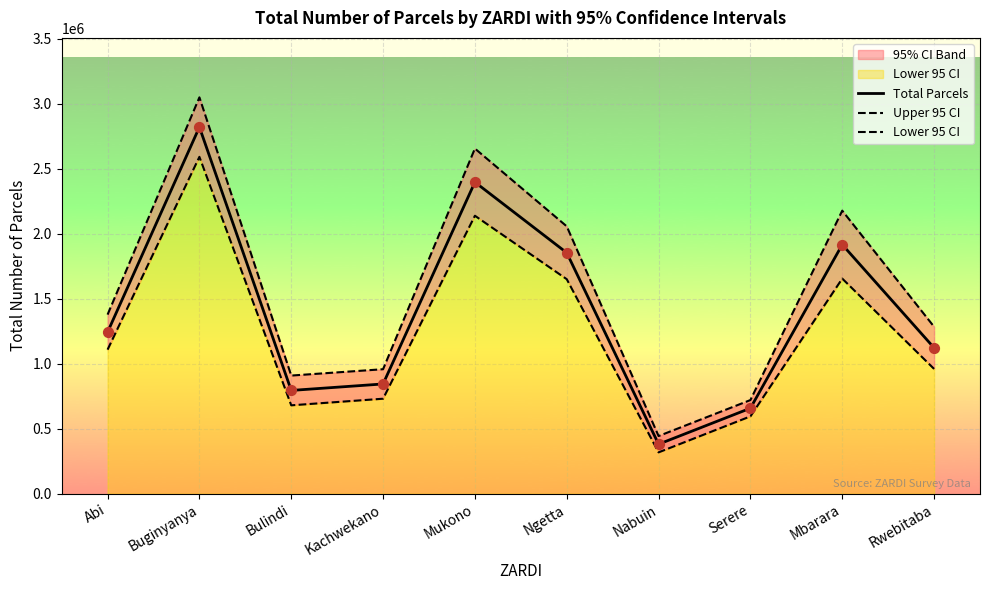

Is the value of Lower 95 CI at Bulindi greater than the value of Upper 95 CI at Mbarara?

No